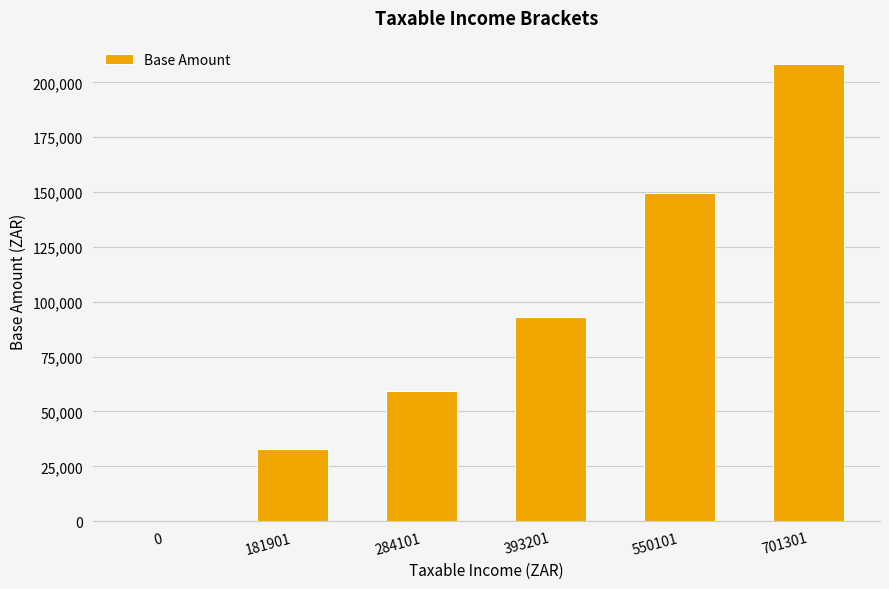

Is it true that the value at 550101 is 200287?

False